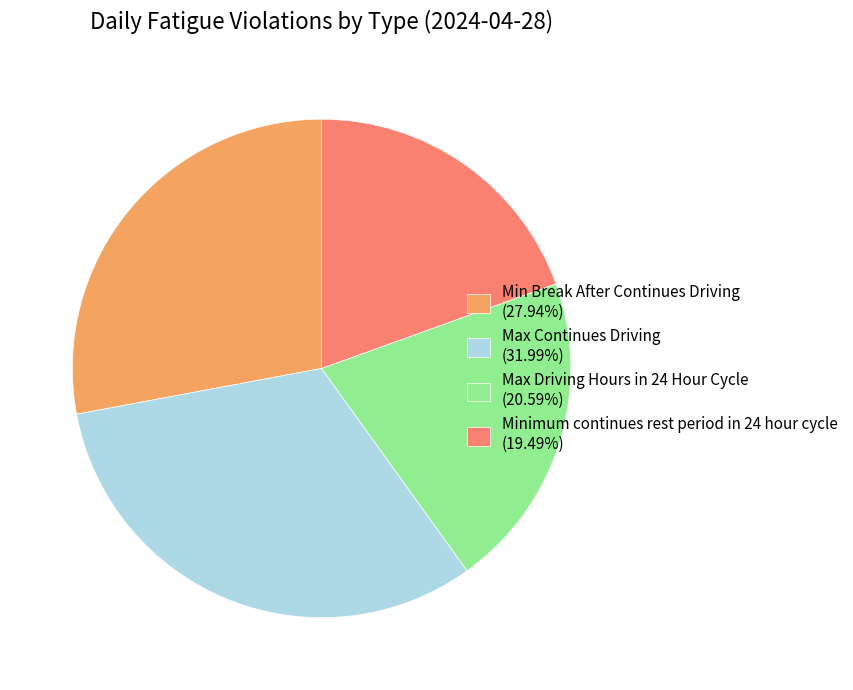

Count the number of slices in the pie.

4